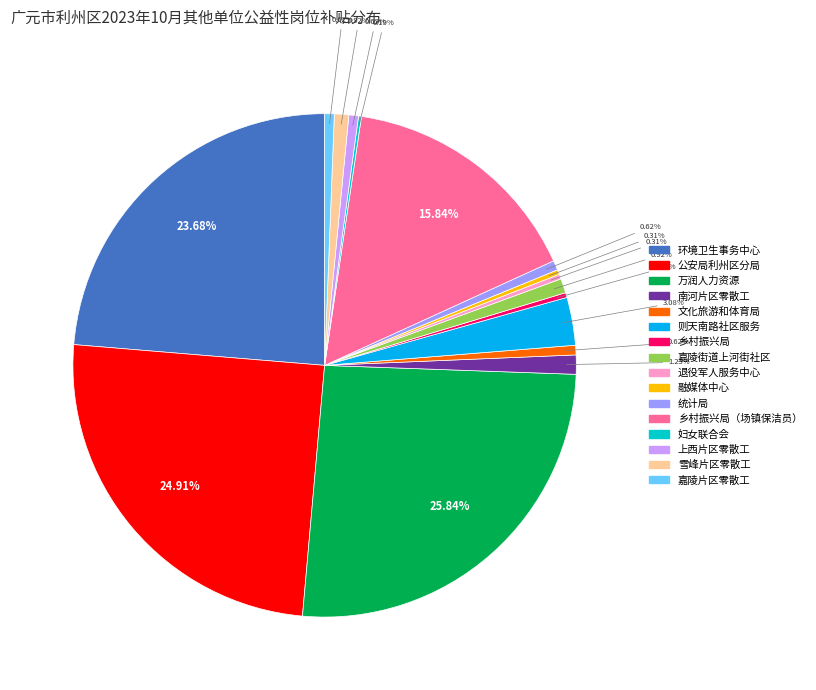

Is there any slice that represents more than half of the pie?

No